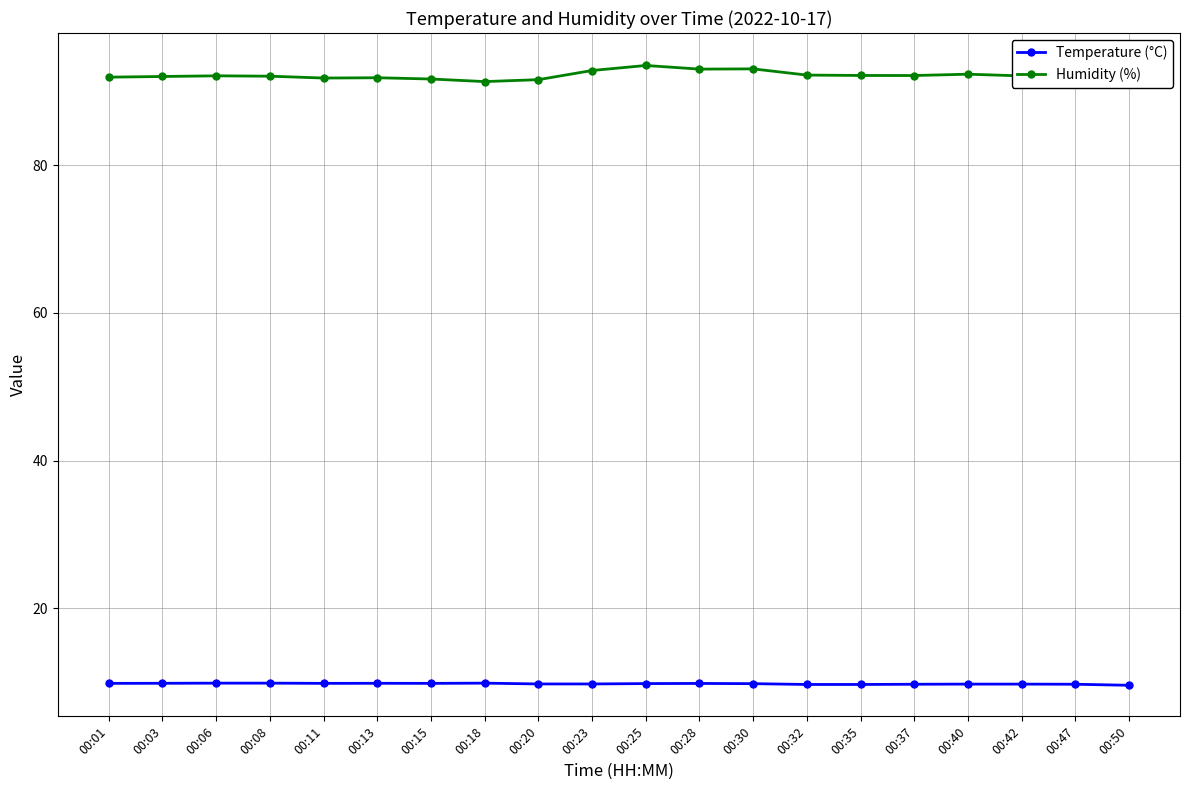

At which category does Temperature (°C) reach its first local valley?

00:11